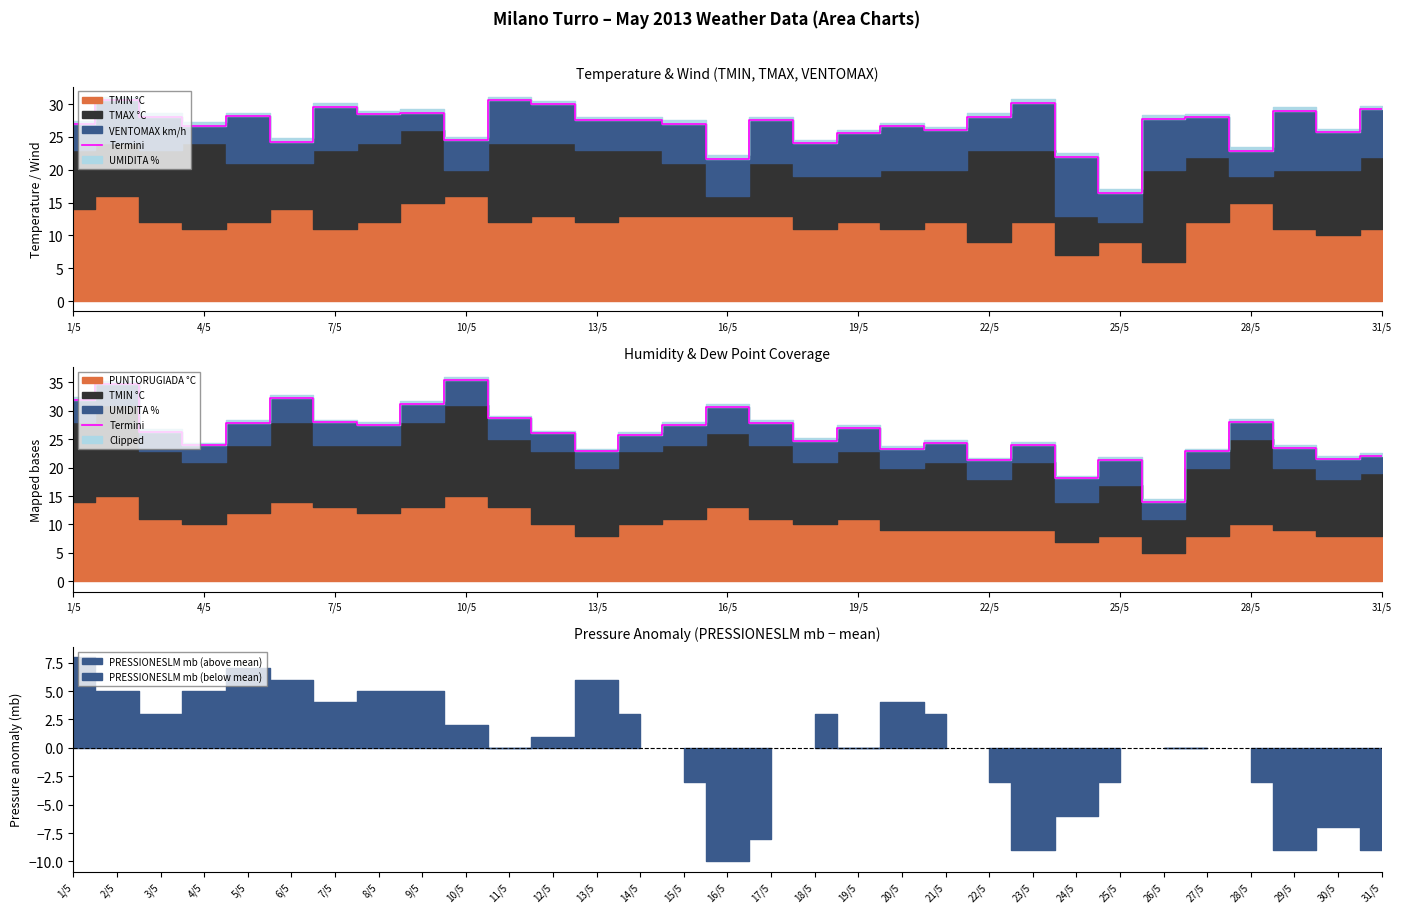

Read the value at 31/5.

28.6